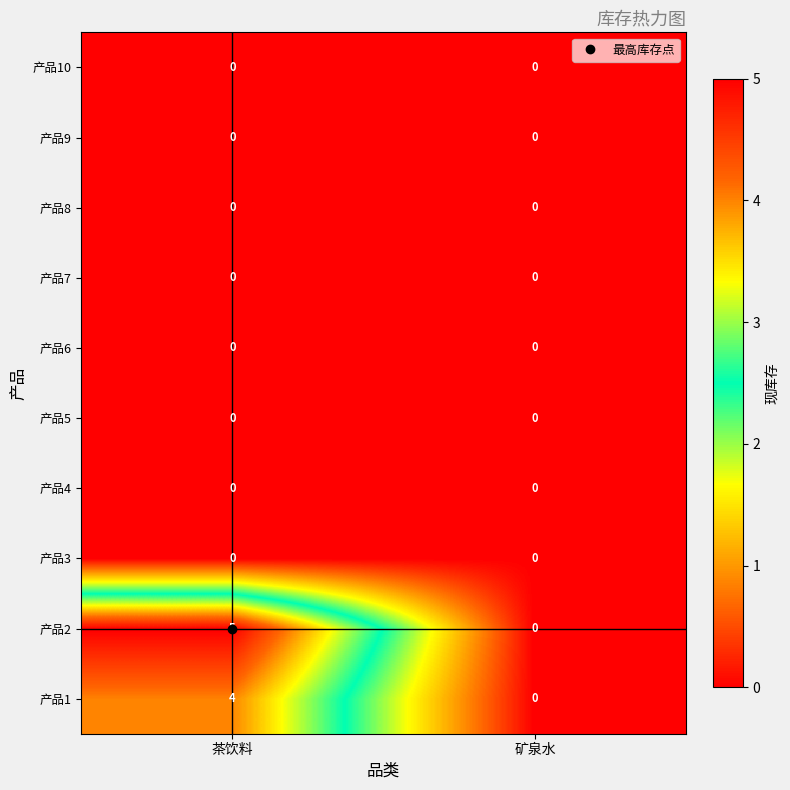

Which series has the widest spread of values?

产品2